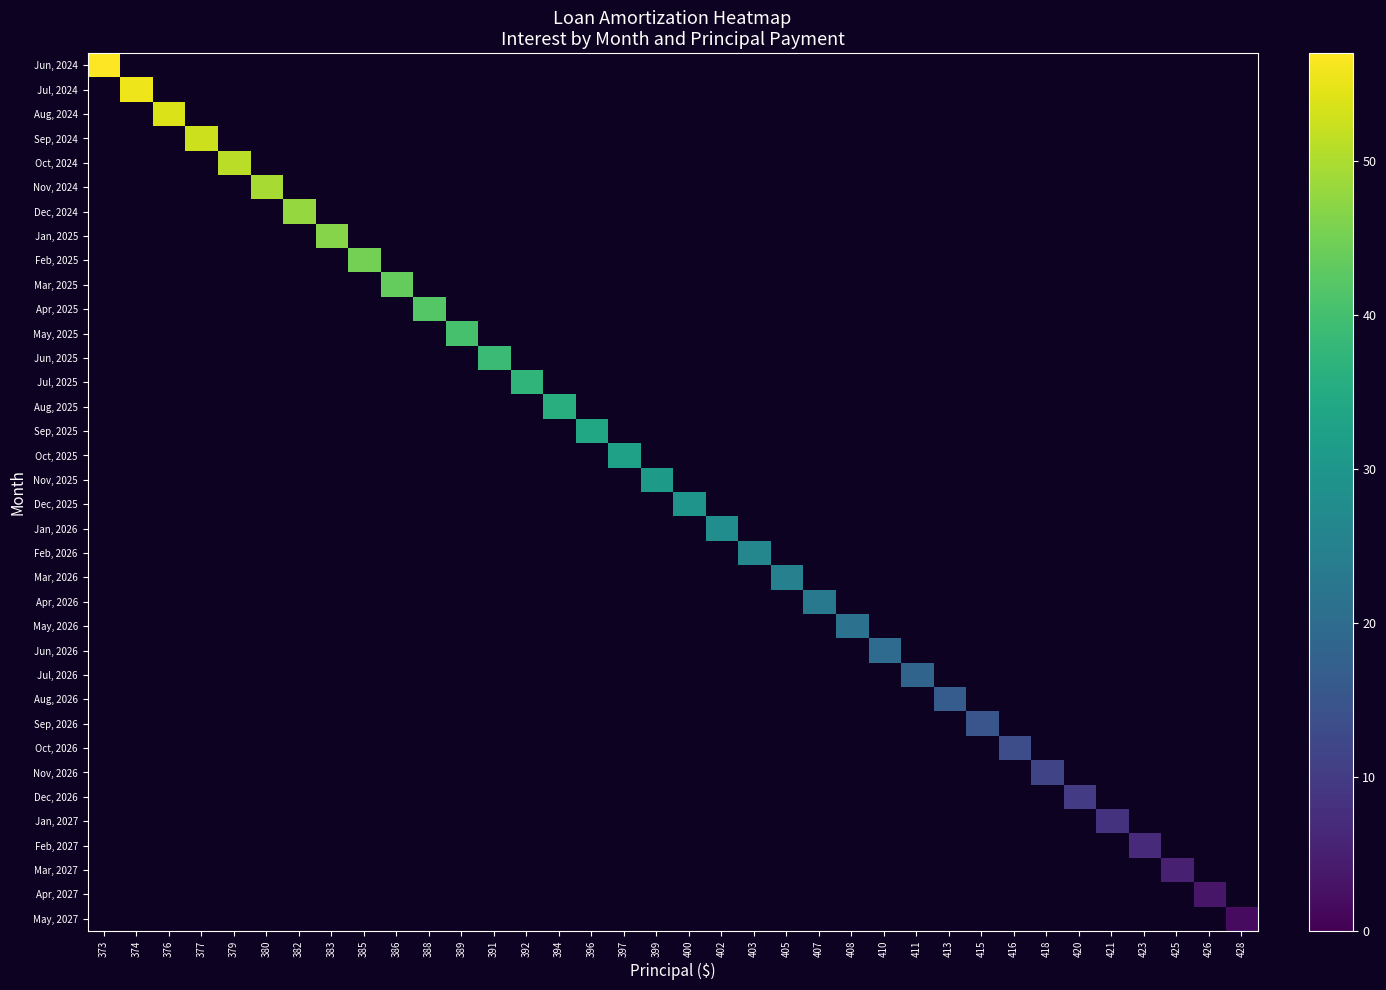

At which category does the chart reach its peak across all series?

373